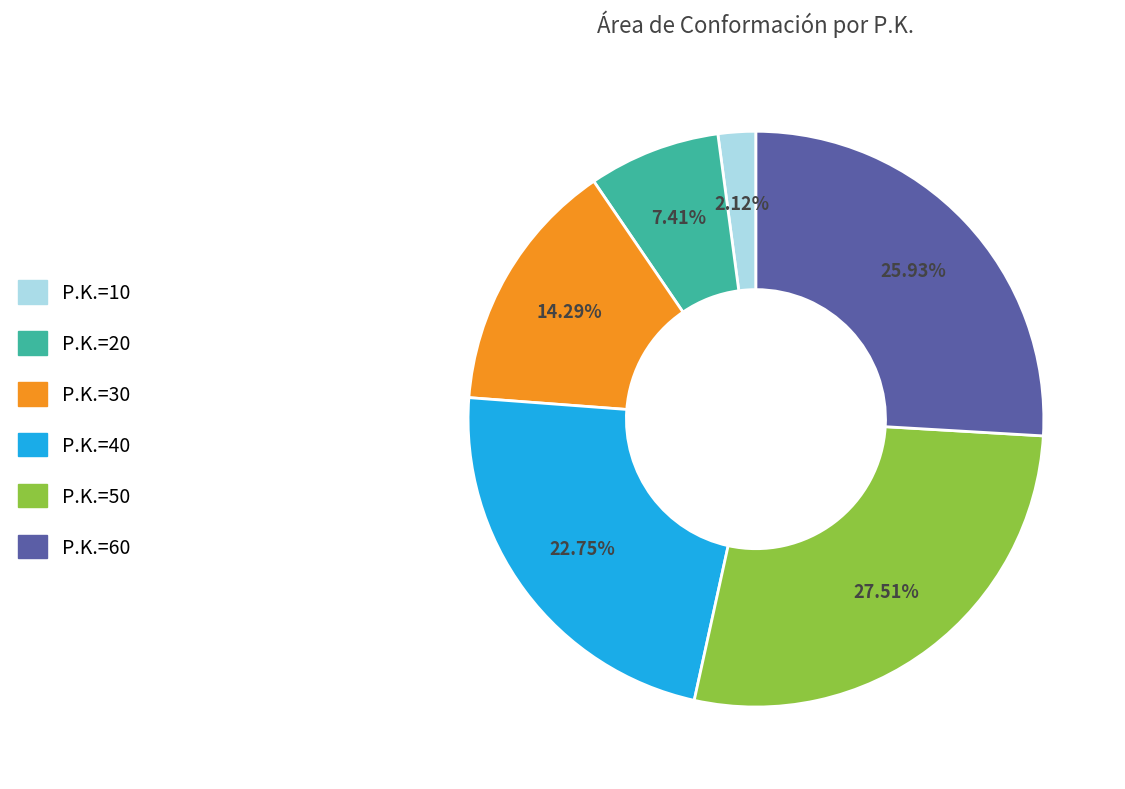

Does any single category account for the majority?

No